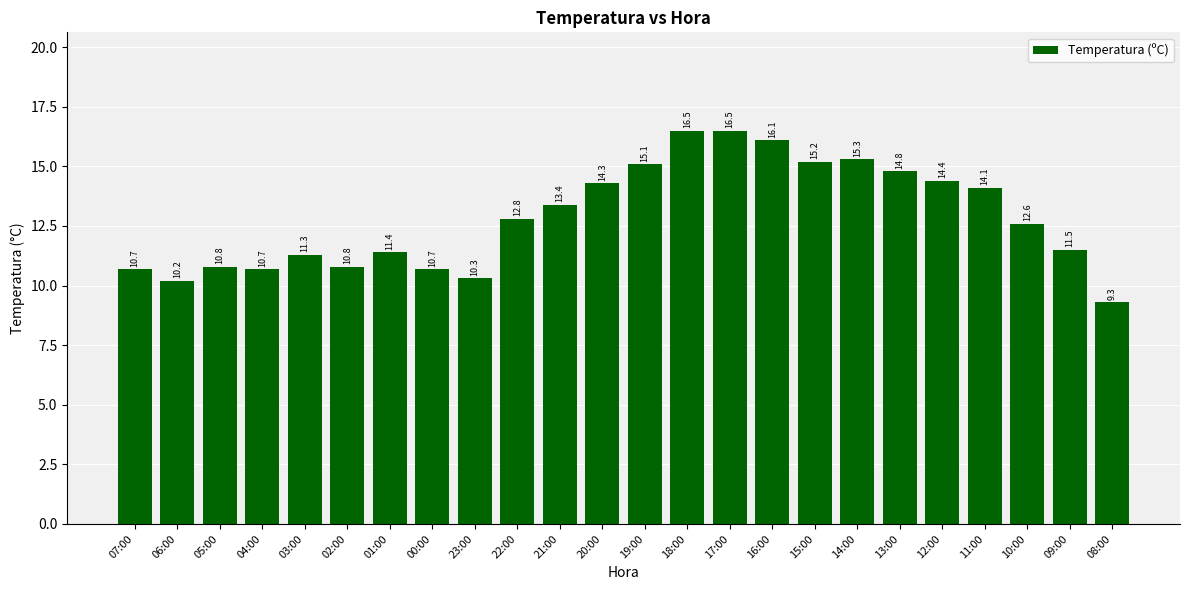

Reading left to right, what are all the values shown in this chart?

10.7	10.2	10.8	10.7	11.3	10.8	11.4	10.7	10.3	12.8	13.4	14.3	15.1	16.5	16.5	16.1	15.2	15.3	14.8	14.4	14.1	12.6	11.5	9.3